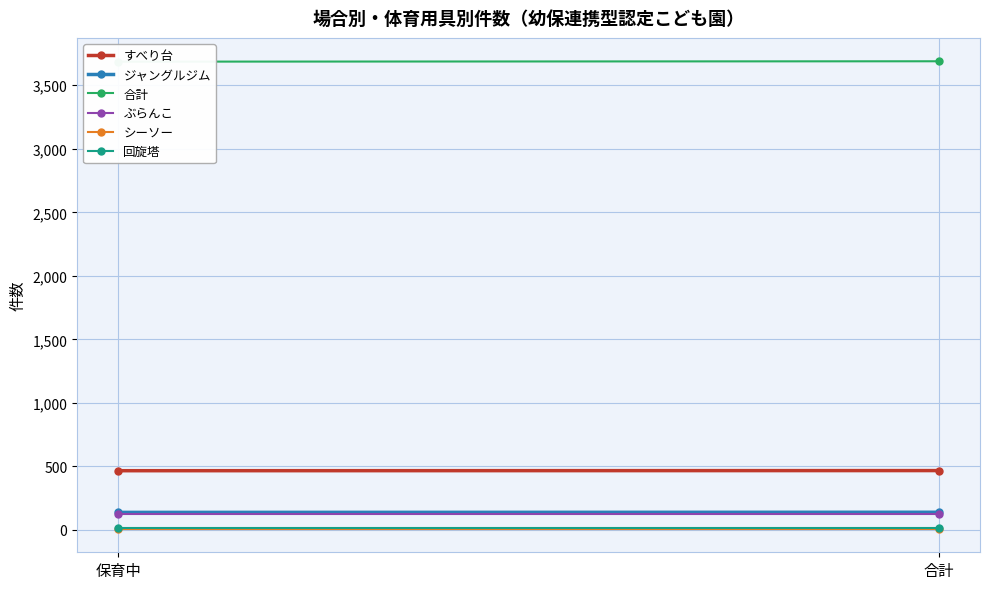

What is the label of the 2nd point from the right?

保育中